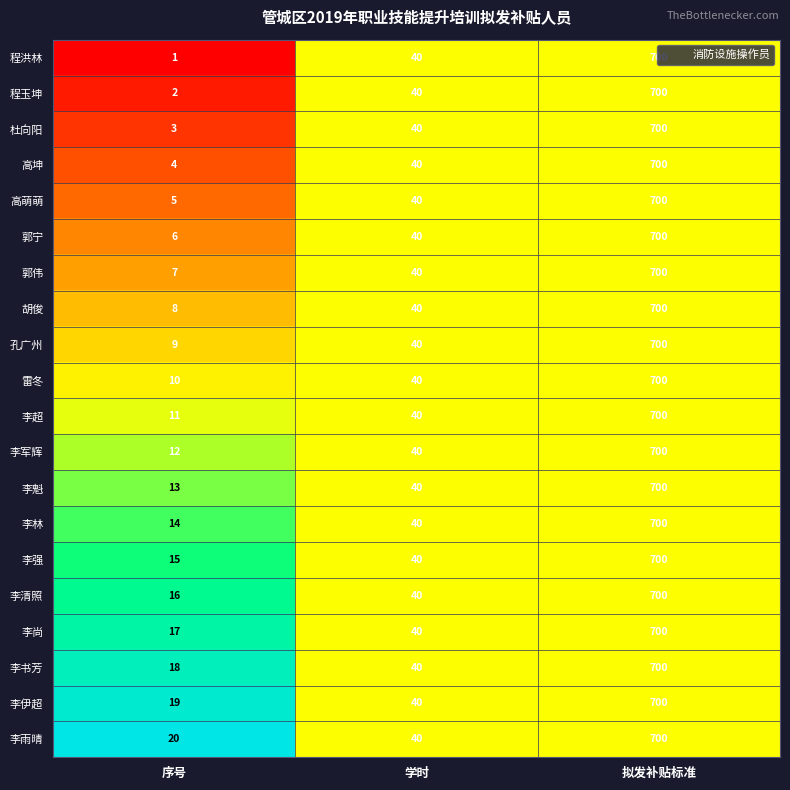

Rank the categories by 李魁 value from highest to lowest.

拟发补贴标准, 学时, 序号